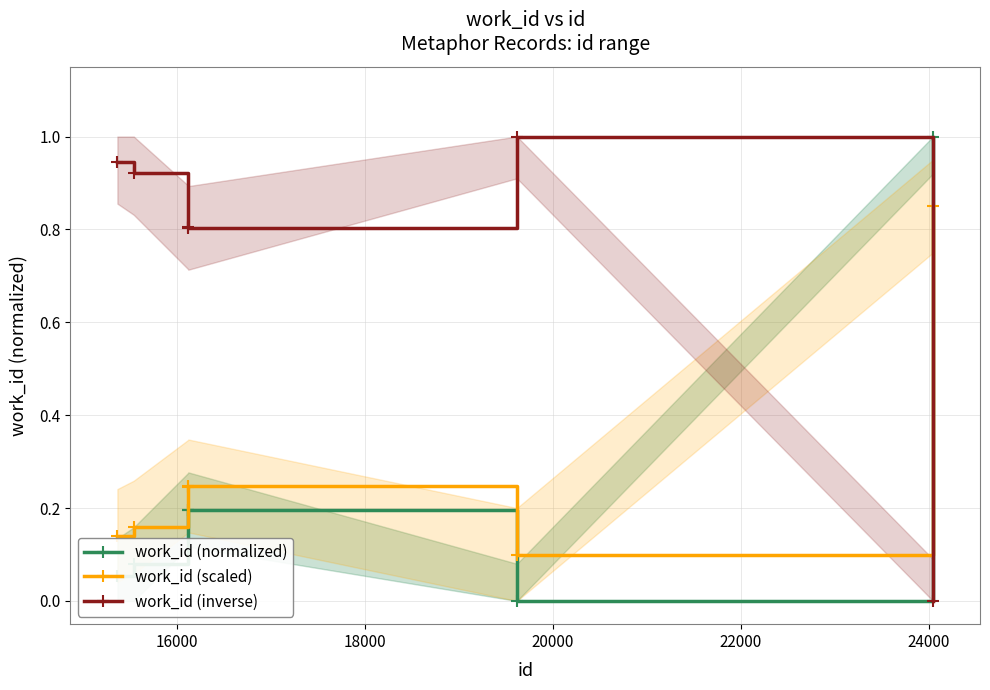

How many interior local valleys does the work_id (inverse) series have?

1